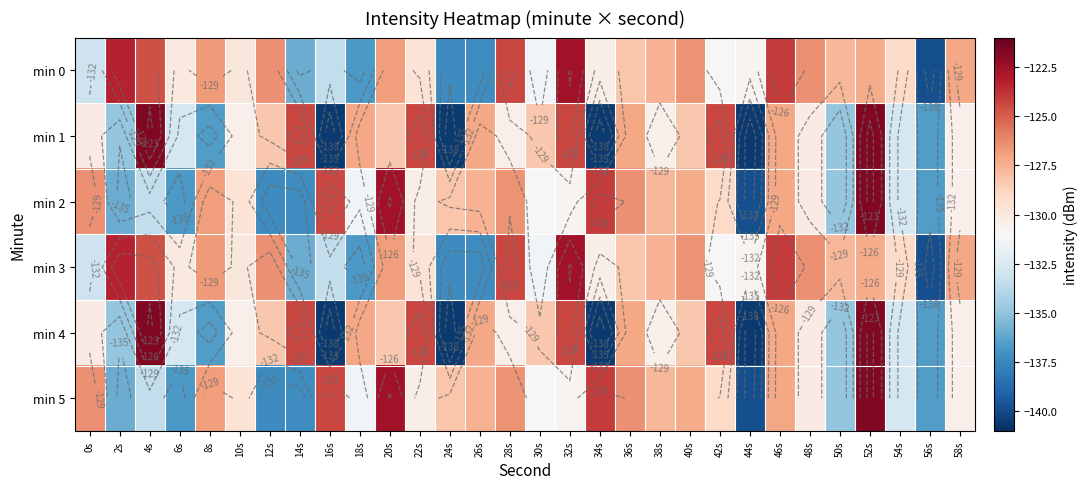

What is the highest value of the min 3 series?

-122.6